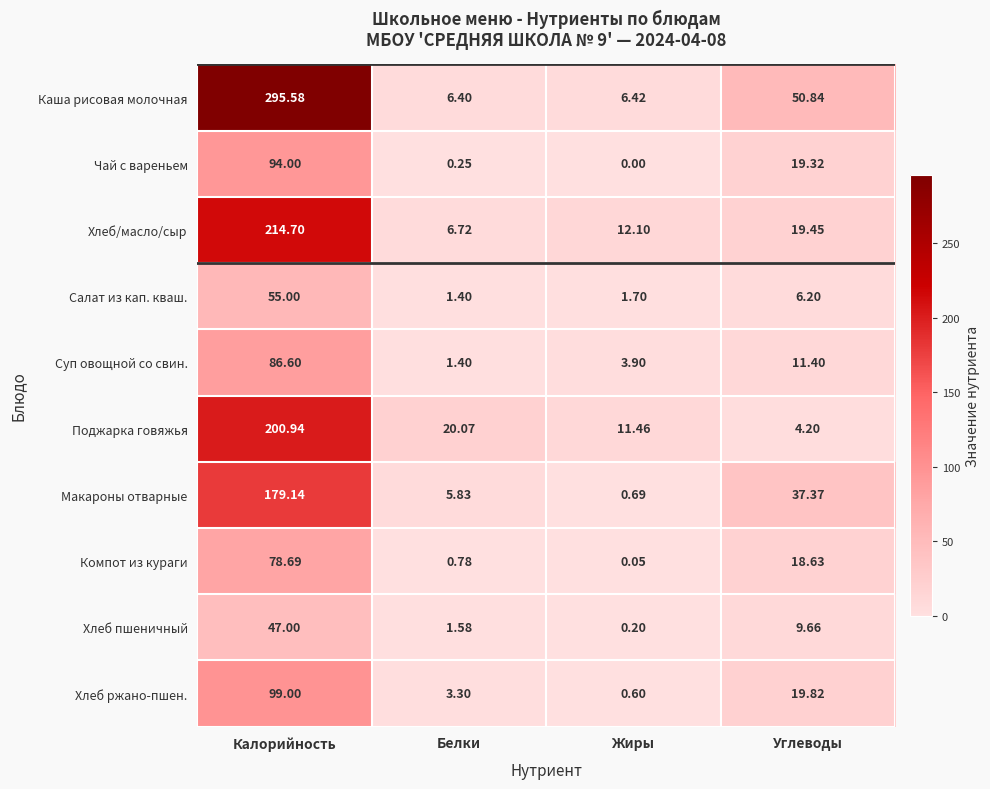

Which series has the largest range (max minus min)?

Каша рисовая молочная